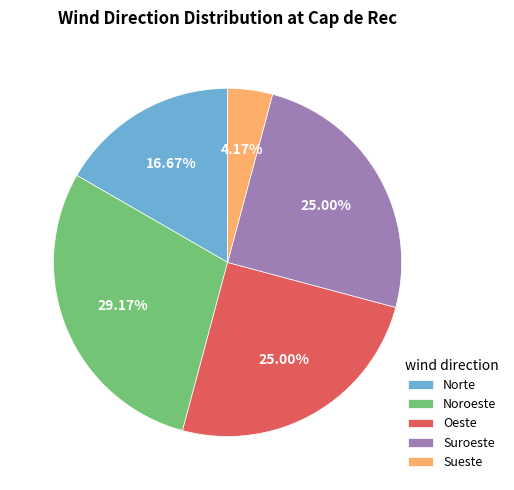

Count the number of slices in the pie.

5